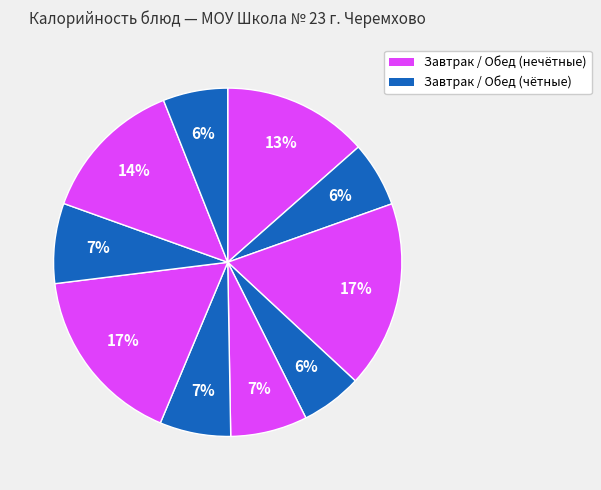

How many segments does this pie chart have?

10